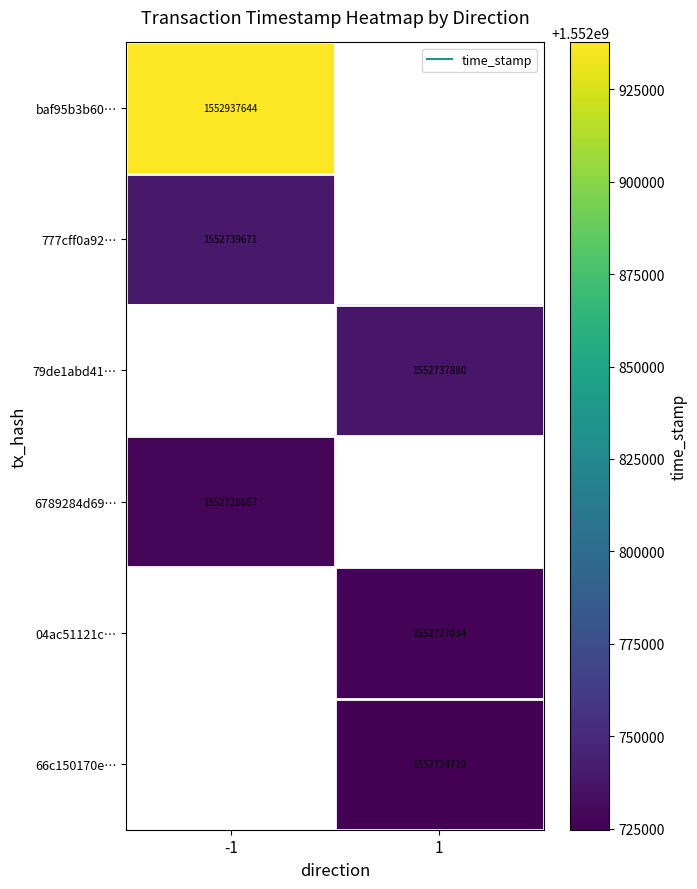

Is the value of 777cff0a92… at 1 greater than the value of baf95b3b60… at 1?

No